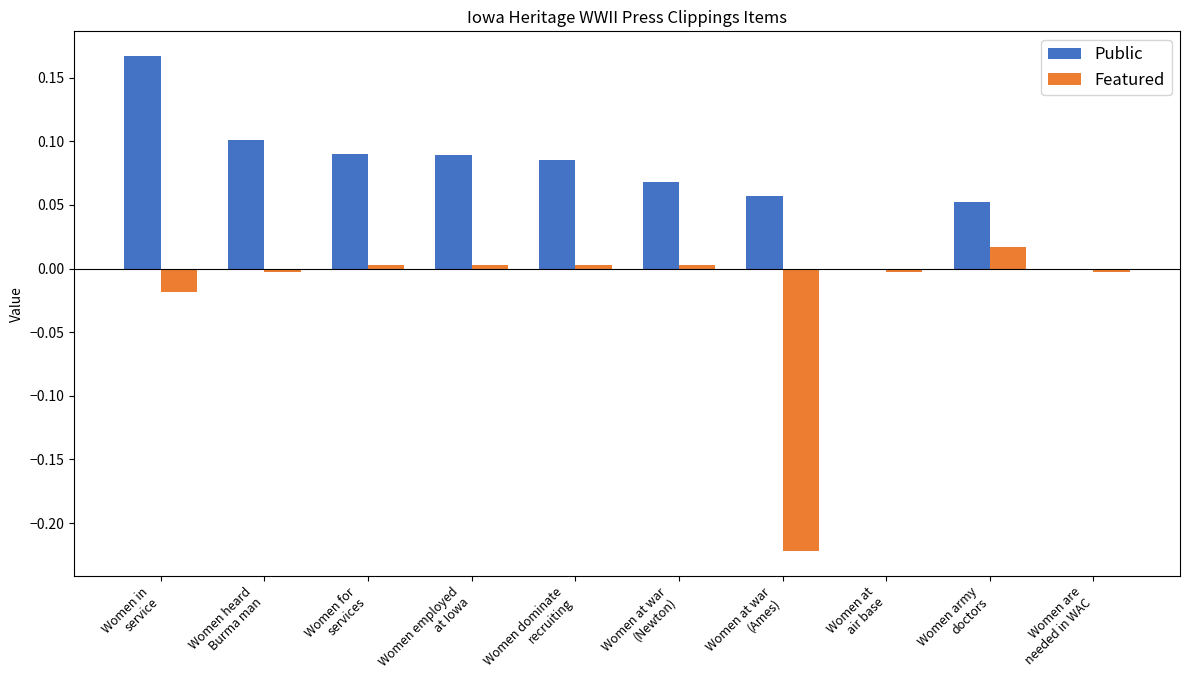

What are all the series names shown in the legend?

Public, Featured